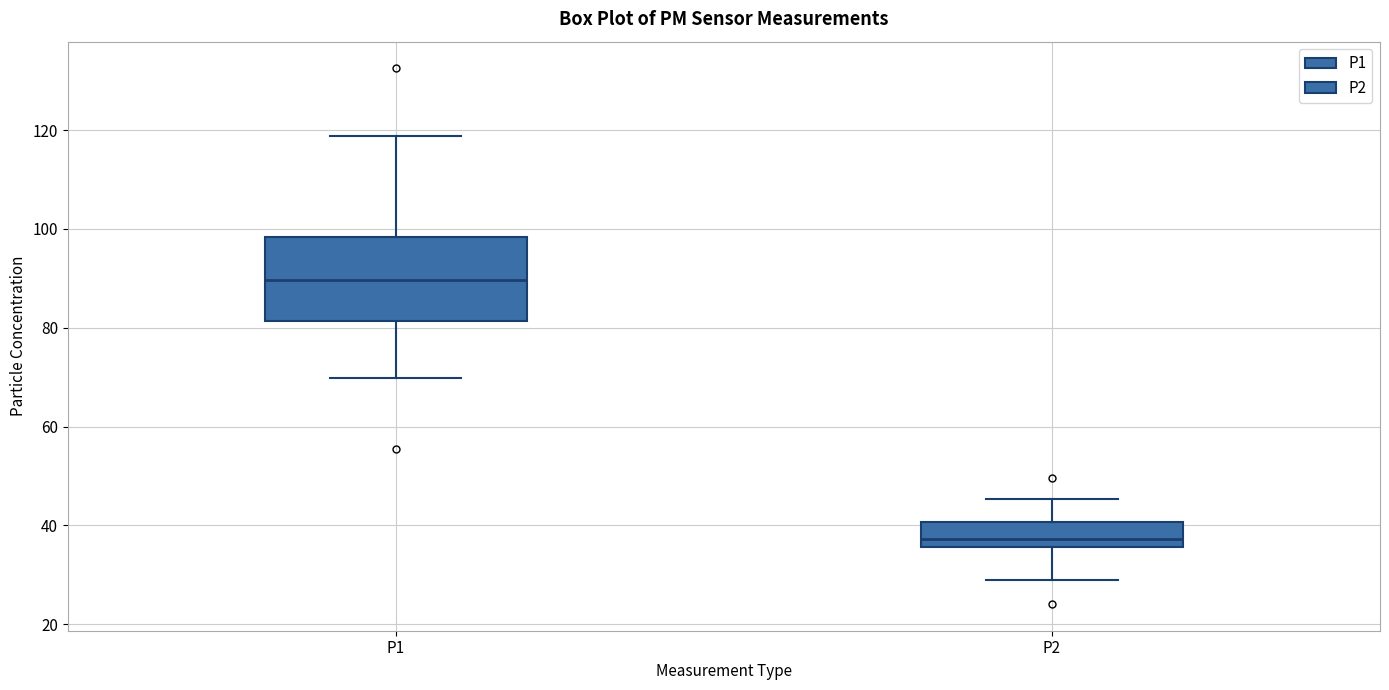

Reading left to right, transcribe this box plot: for each box, give where its median line is, the range the box spans, and where its two whiskers end, as read against the y-axis. The values are not printed on the chart, so give them approximately, as read against the axis.

P1: median 90, box 82 to 98, whiskers 70 to 118
P2: median 38, box 36 to 40, whiskers 28 to 46